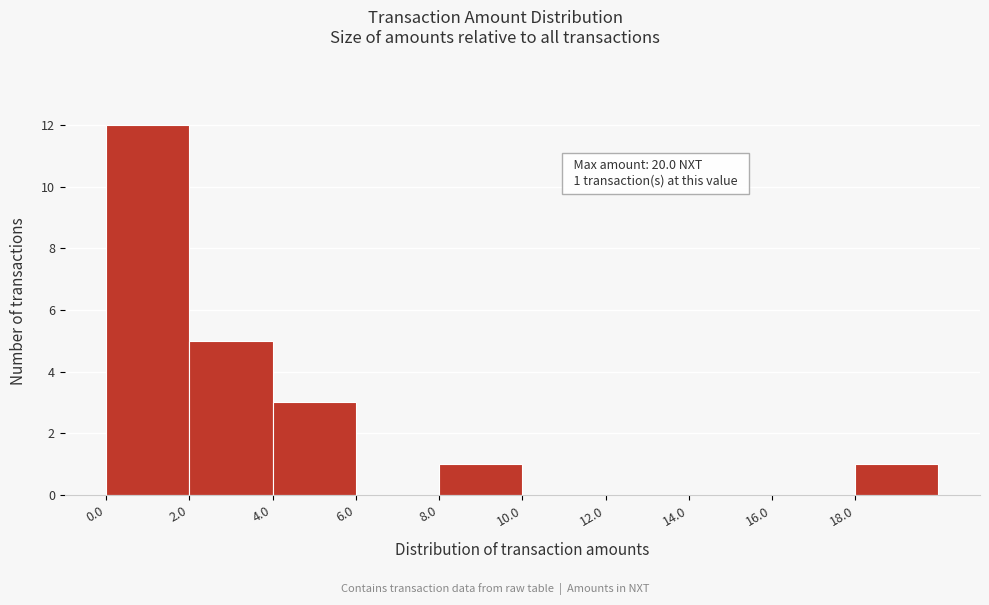

Which range on the x-axis has the tallest bar?

0 to 2